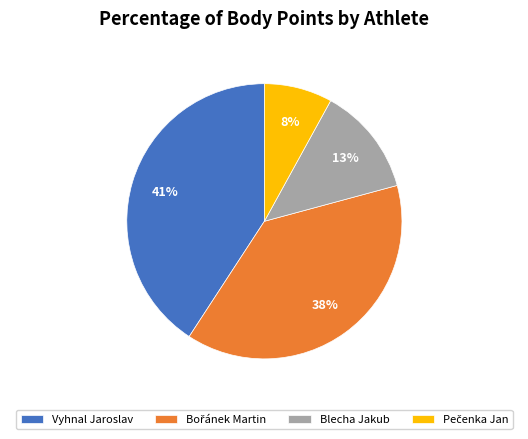

The Vyhnal Jaroslav slice represents 53% of the pie. True or false?

False